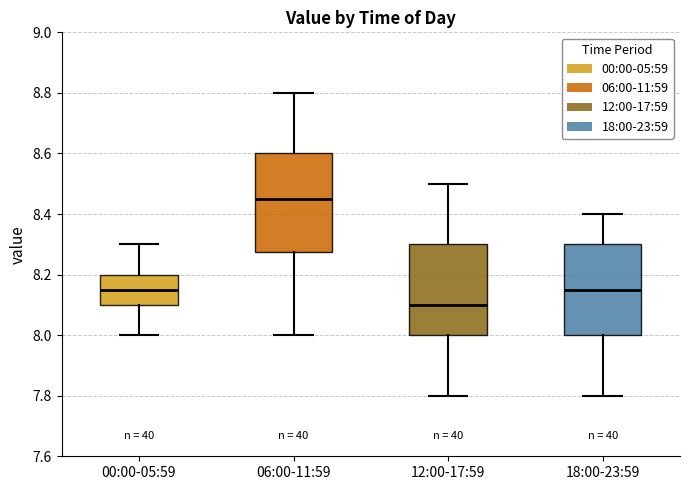

Comparing the boxes themselves (not the whiskers), which one is the tallest?

06:00-11:59